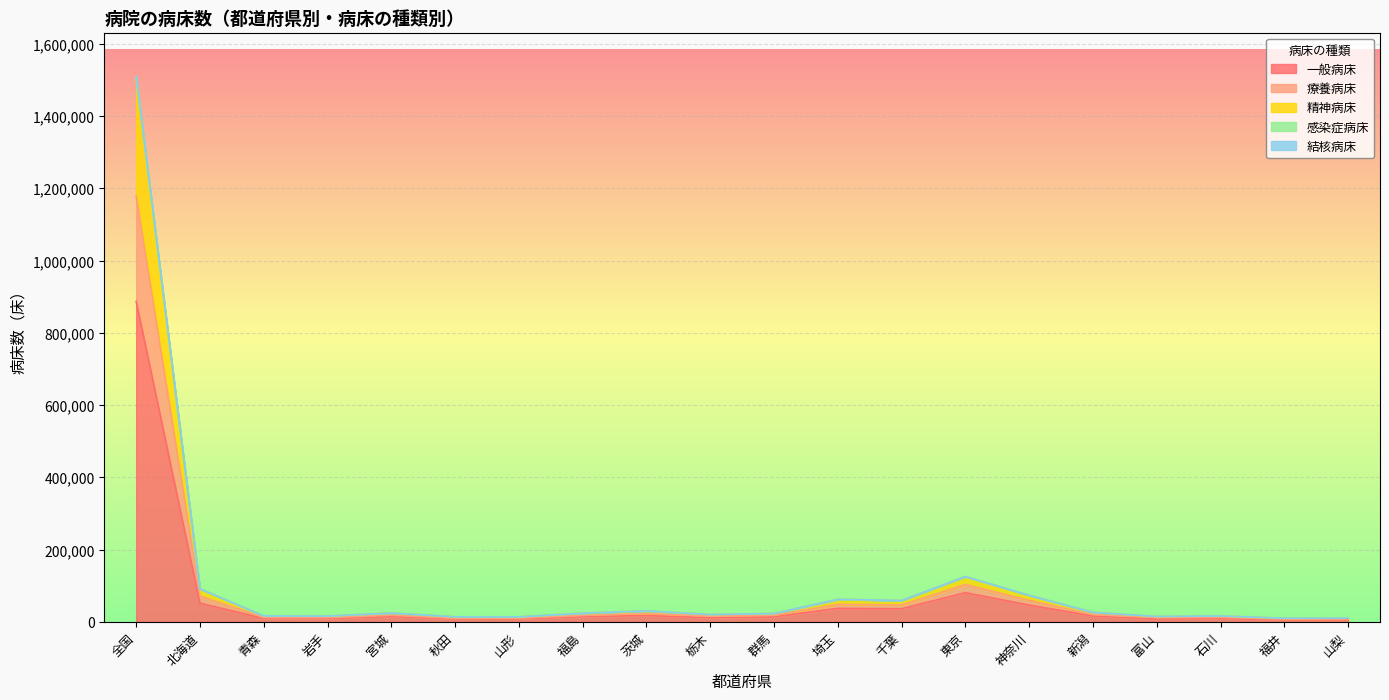

What is the highest value of the 一般病床 series?

887423